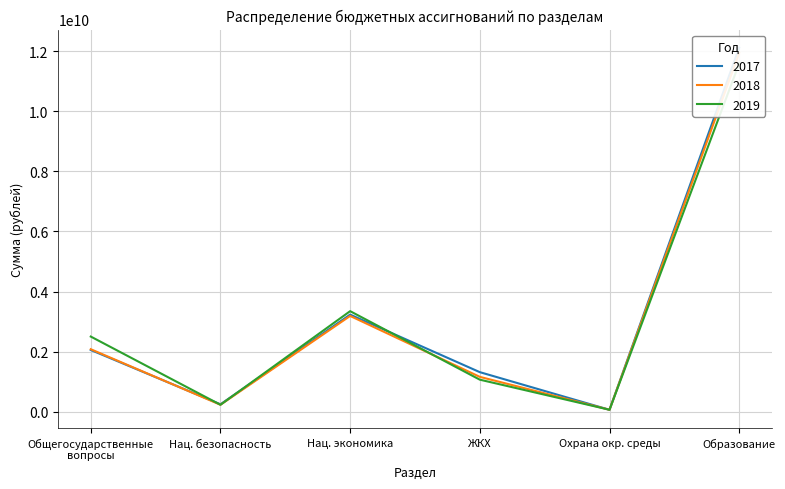

Reading left to right, what are all the values shown in this chart?

2017: 2054052388.7	245572370.7	3231974548.5	1315708306.6	62544276.0	12120596893.2
2018: 2079213035.3	229889395.8	3187359397.4	1159000661.1	63819354.0	11945035149.6
2019: 2501192080.2	229562359.0	3346544577.1	1065446297.3	63819354.0	11597161918.1